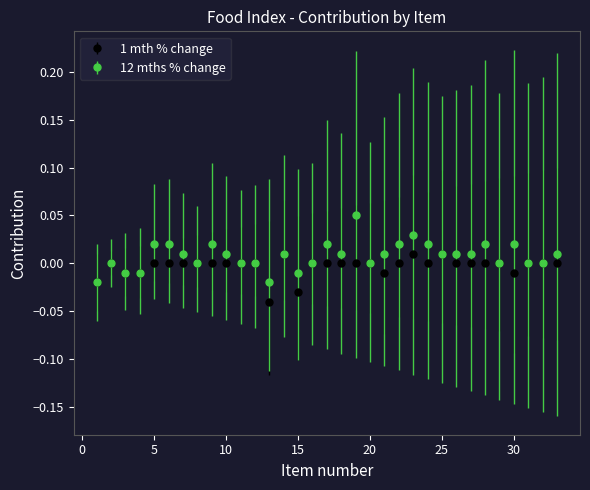

Which series has the widest spread of values?

12 mths % change